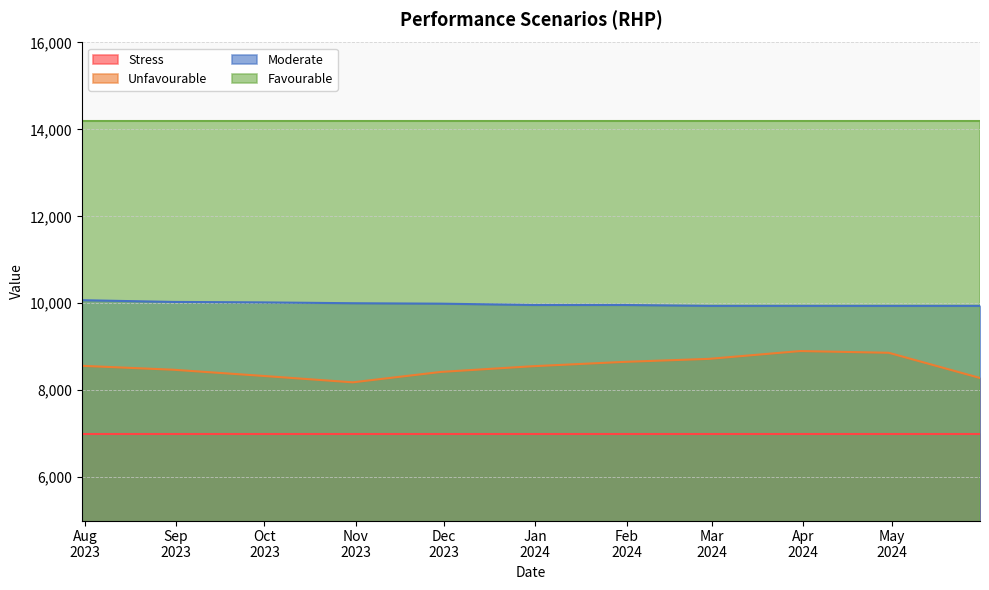

What is the minimum value shown in the chart?

6990